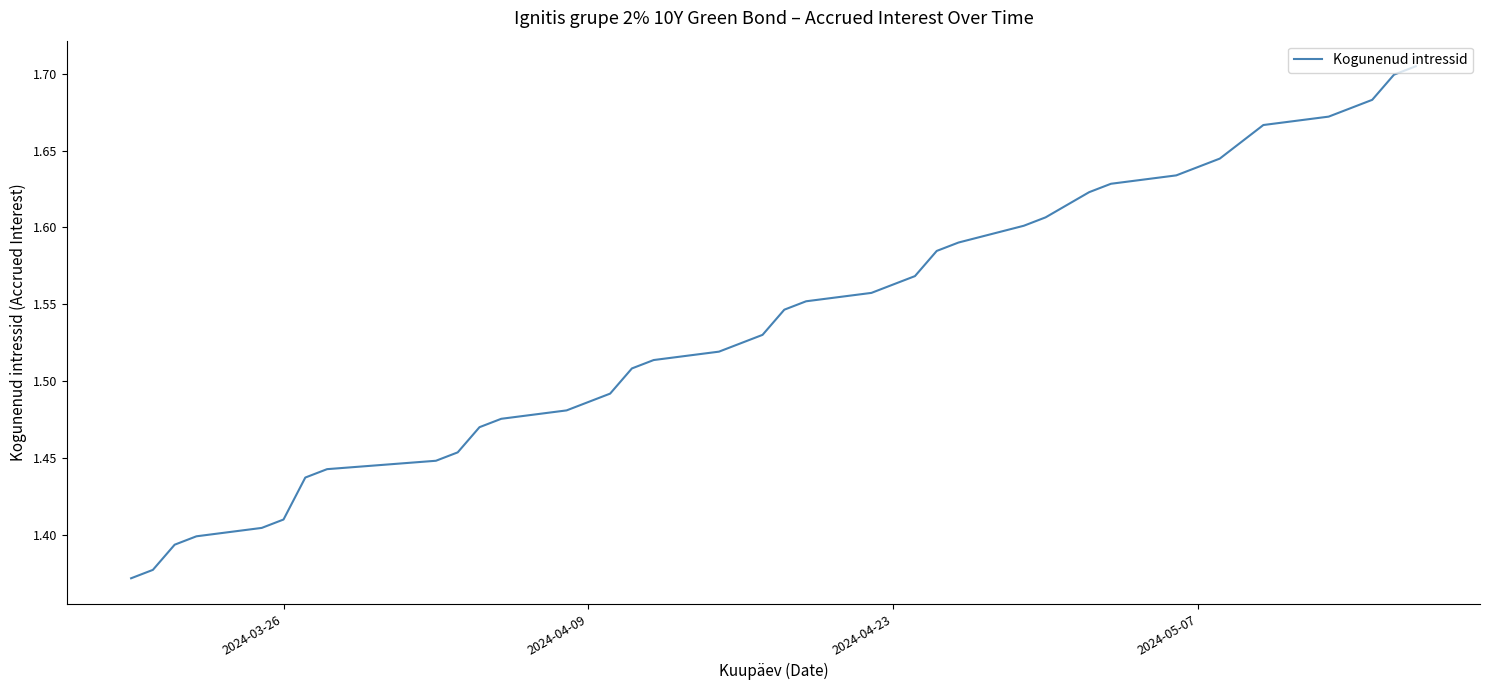

What is the value of the 20th point from the left?

1.5